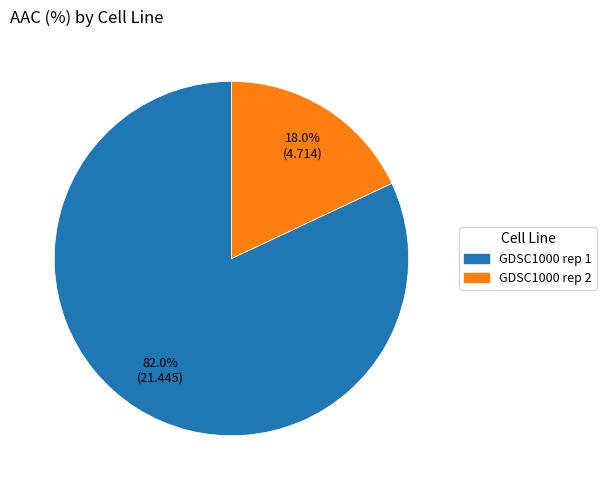

To the nearest percent, what is the combined percentage of GDSC1000 rep 2 and GDSC1000 rep 1?

100%